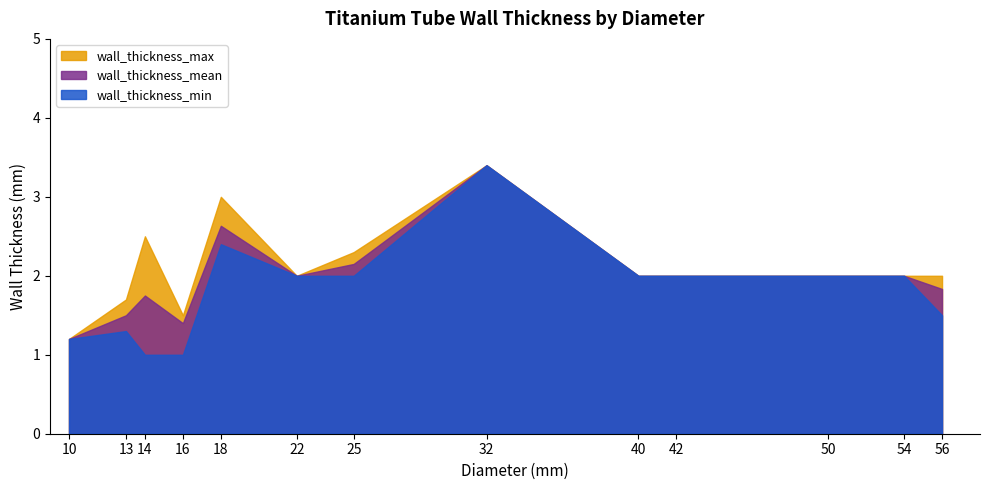

Is the value of wall_thickness_min at 14 greater than the value of wall_thickness_mean at 50?

No